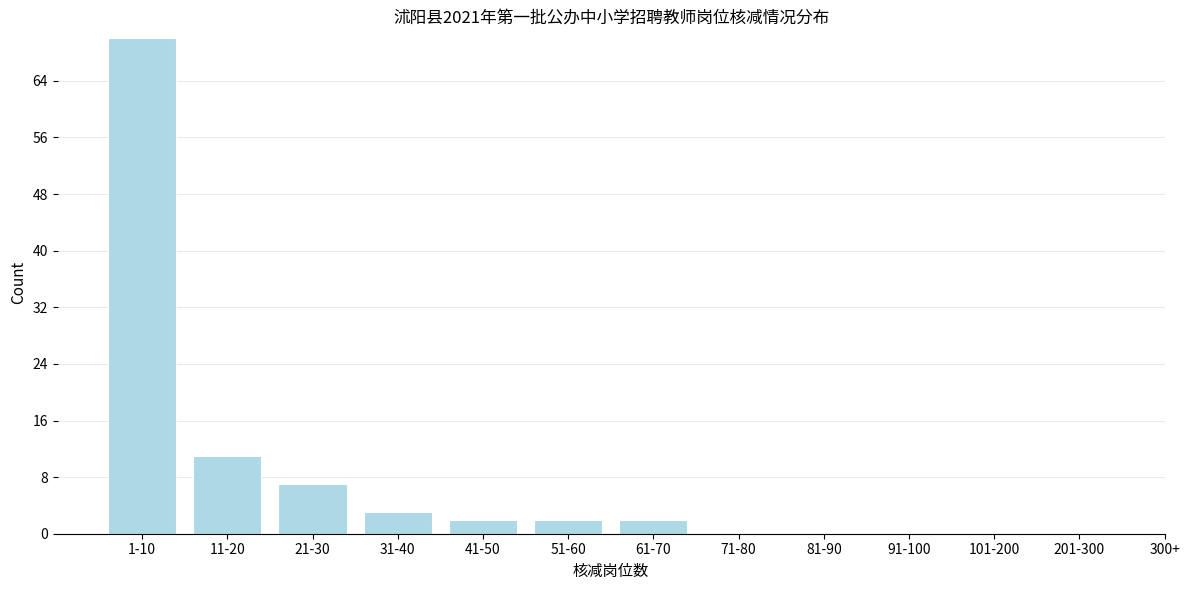

Reading left to right, extract all data points from this chart.

1-10=70	11-20=11	21-30=7	31-40=3	41-50=2	51-60=2	61-70=2	71-80=0	81-90=0	91-100=0	101-200=0	201-300=0